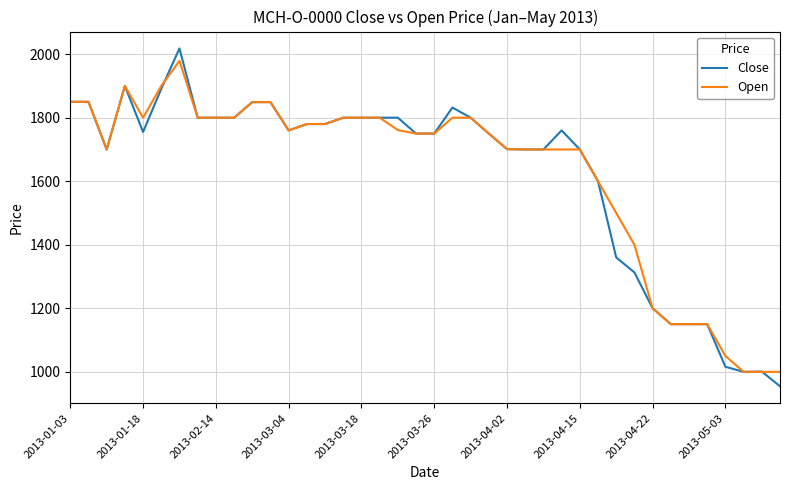

What is the maximum value shown in the chart?

2018.0